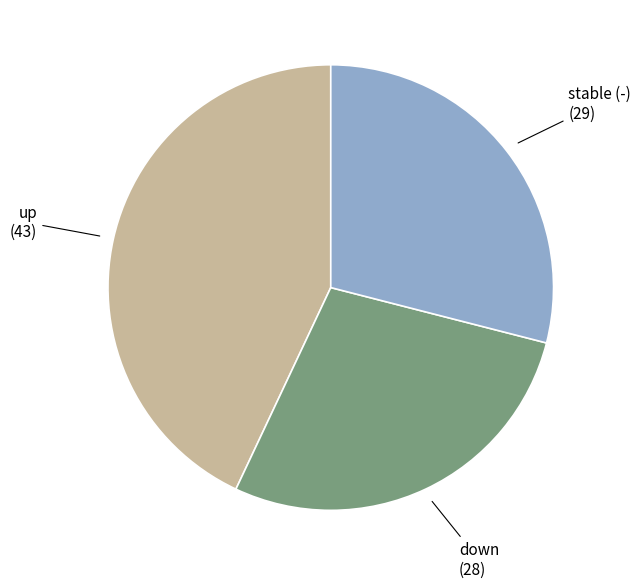

Does any single category account for the majority?

No